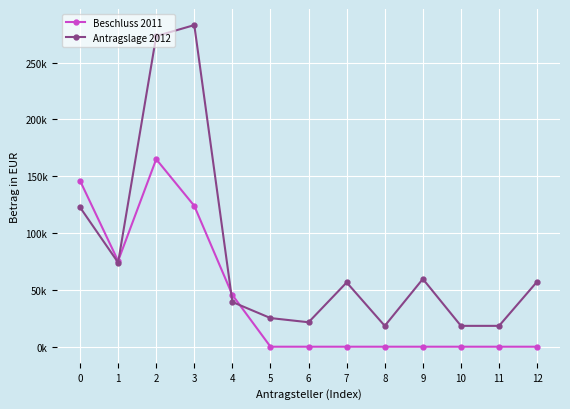

Reading right to left, list all the values displayed in this chart.

Beschluss 2011: 0.0	0.0	0.0	0.0	0.0	0.0	0.0	0.0	45531.7	123912.5	165000.0	75454.7	146128.0
Antragslage 2012: 57288.7	18353.1	18353.1	59633.8	18353.1	56573.4	21522.7	25212.0	39348.9	282999.8	273278.0	74075.0	122686.8